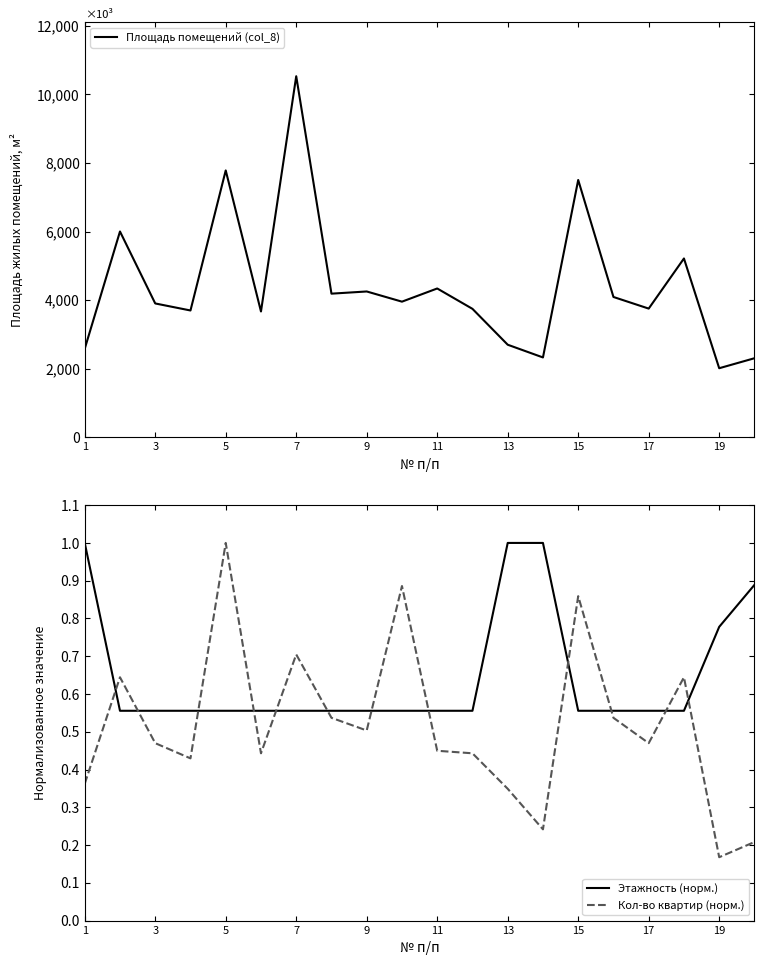

At how many categories does at least one series exceed 8459?

1